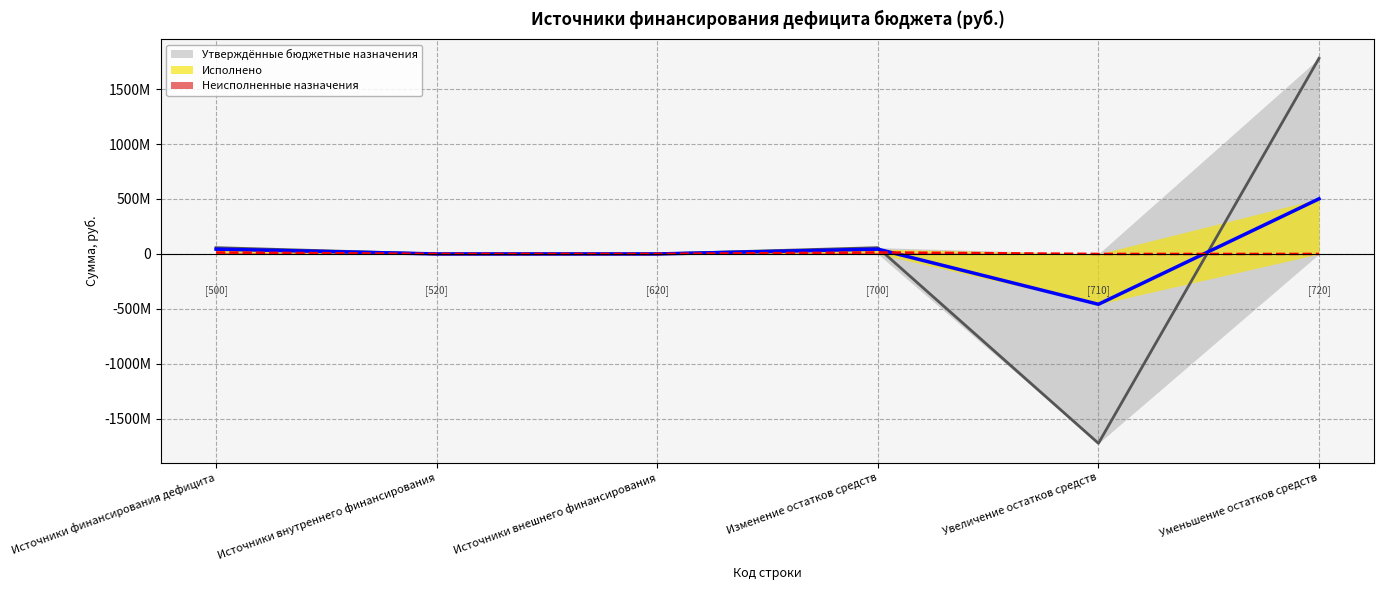

How many distinct data groups are displayed?

3